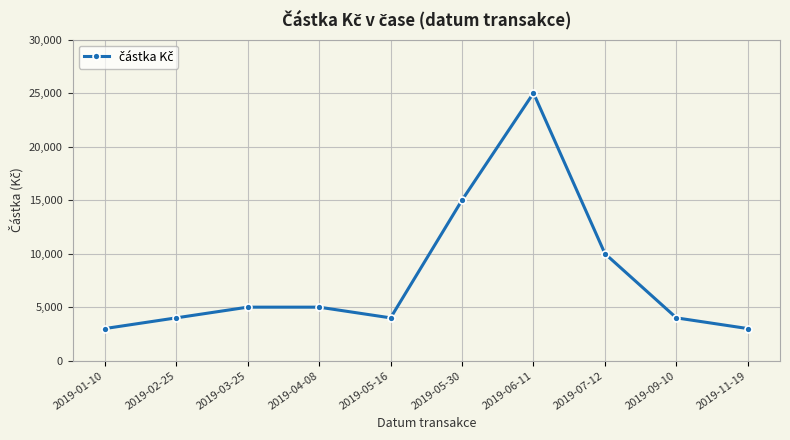

What is the label of the 6th point from the left?

2019-05-30